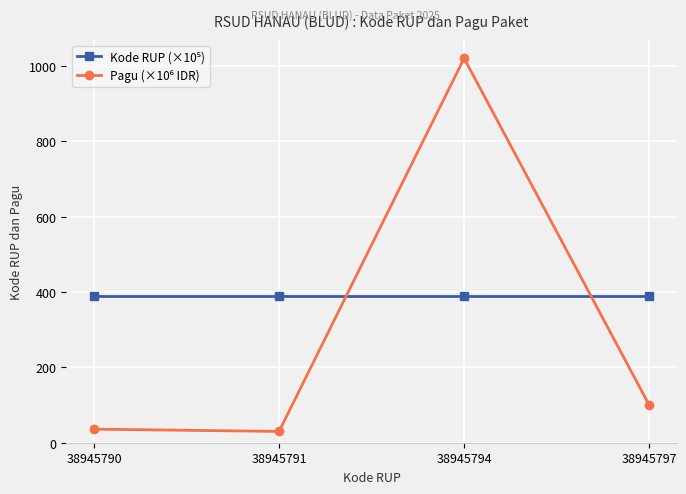

At which category is the sum across all series the highest?

38945794